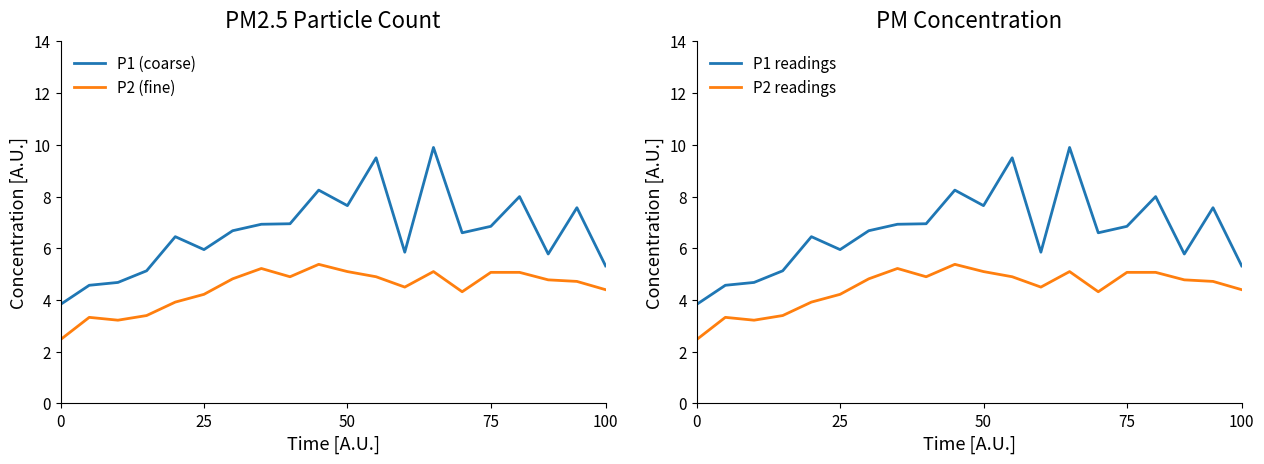

What is the sum of all P2 readings values?

88.8